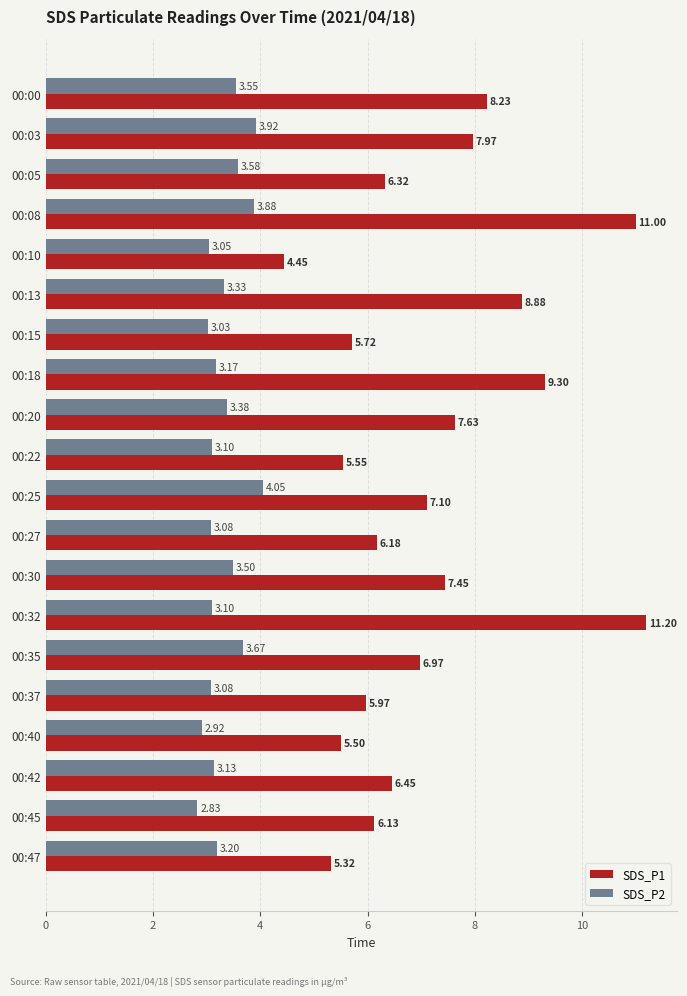

List the series in order of their overall mean, highest first.

SDS_P1, SDS_P2